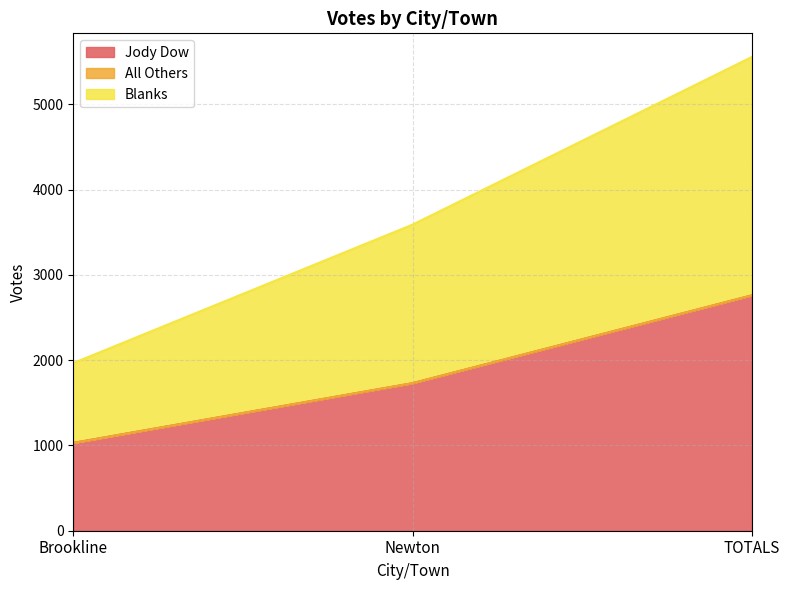

Is it true that Jody Dow equals 539 at Newton?

False